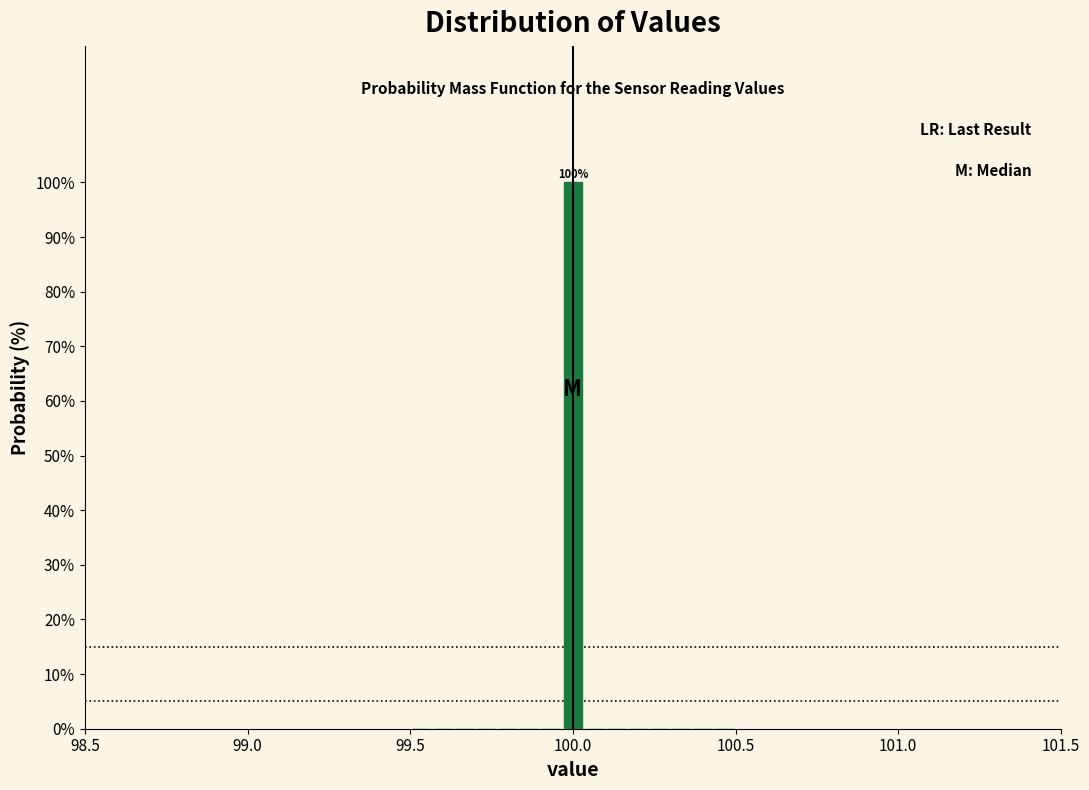

Read against the x-axis, roughly where is the centre of the tallest bar?

100.00